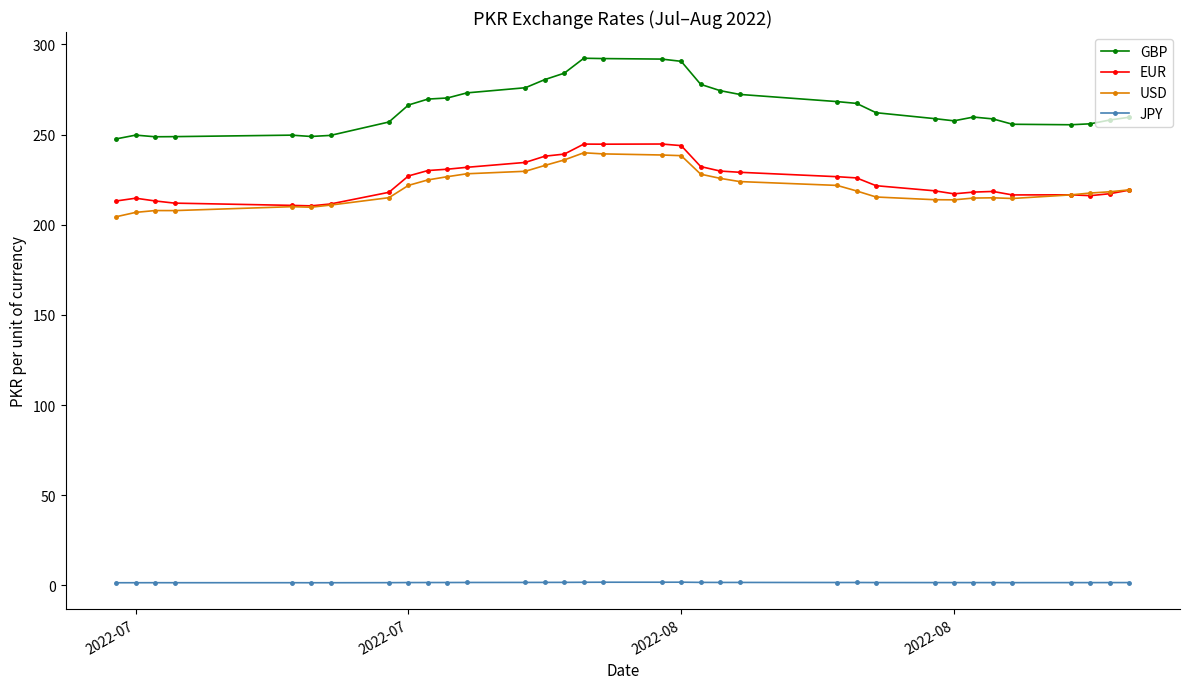

True or false: GBP and USD intersect in this chart.

False